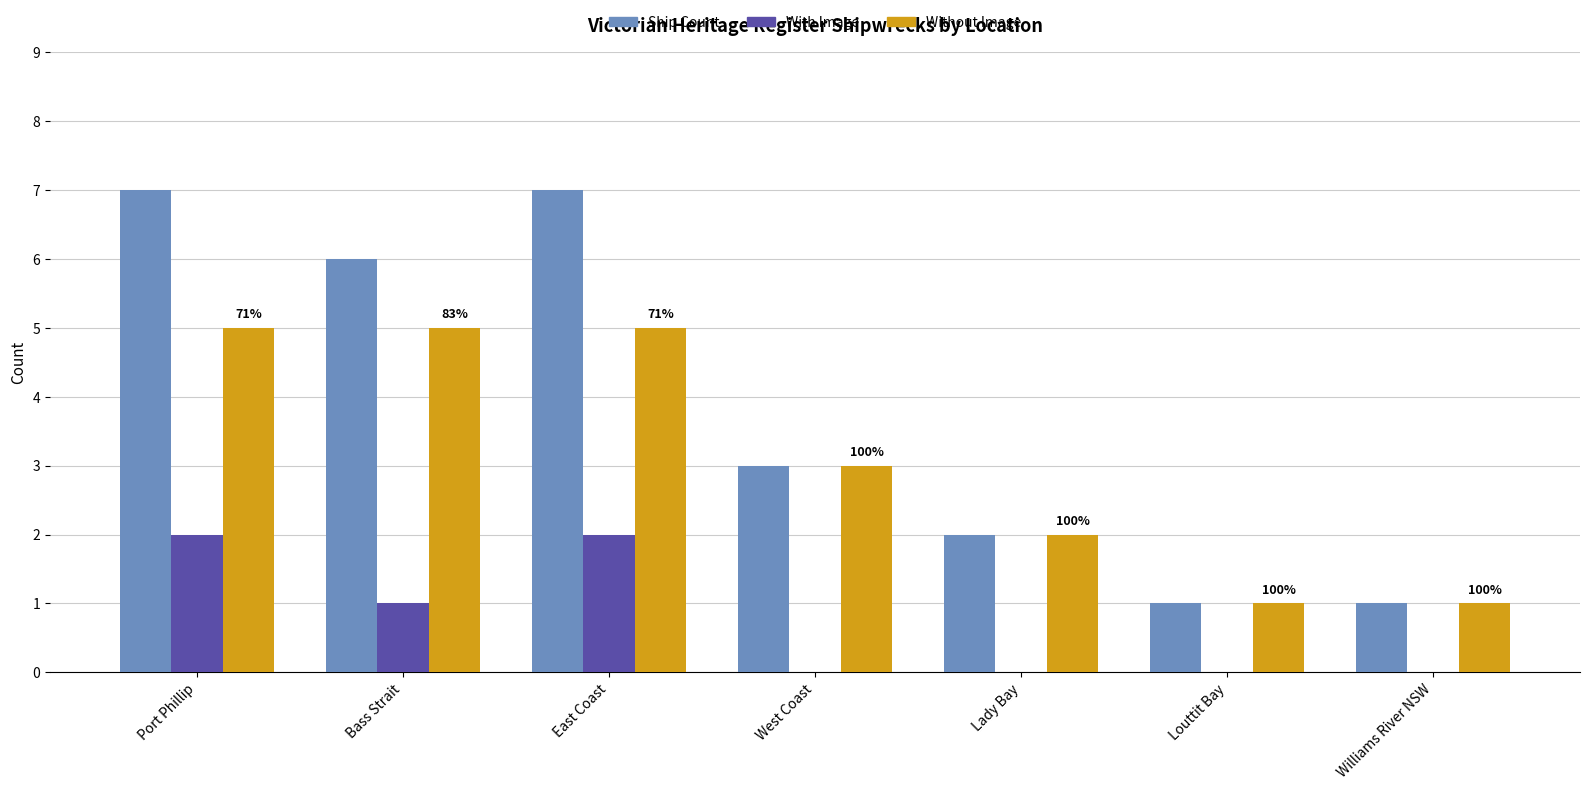

What is the maximum value for Ship Count?

7